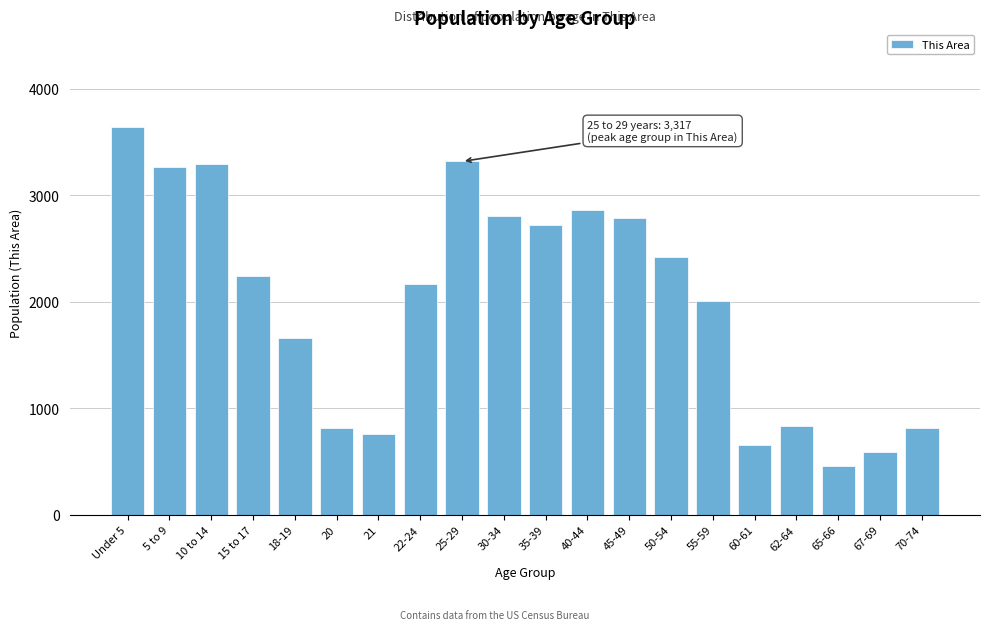

What is the smallest value displayed?

457